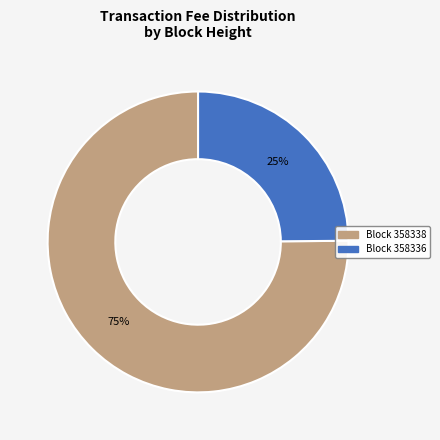

To the nearest percent, what is the average slice percentage?

50%